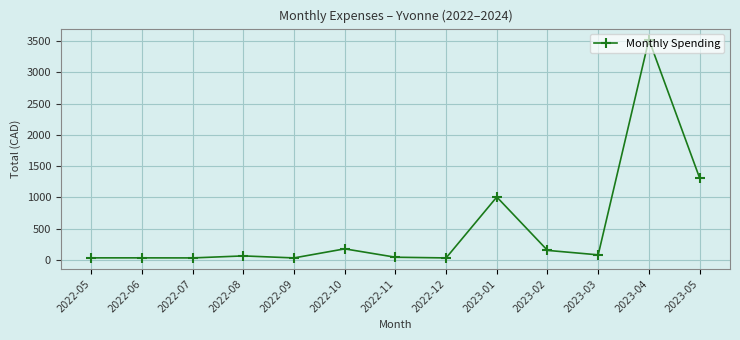

Is it true that the value at 2023-05 is 1311.3?

True